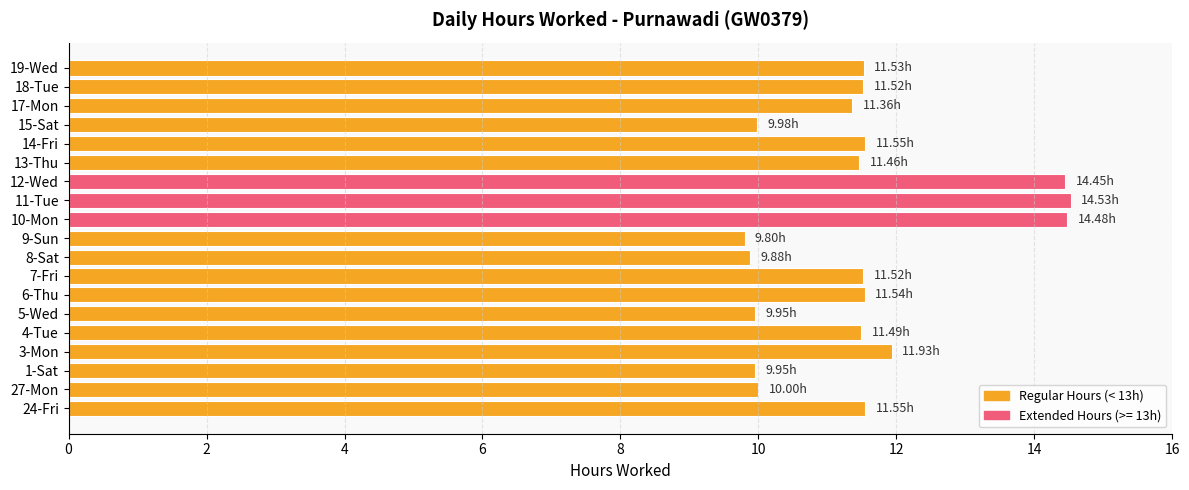

Which has a higher value, 19-Wed or 12-Wed?

12-Wed